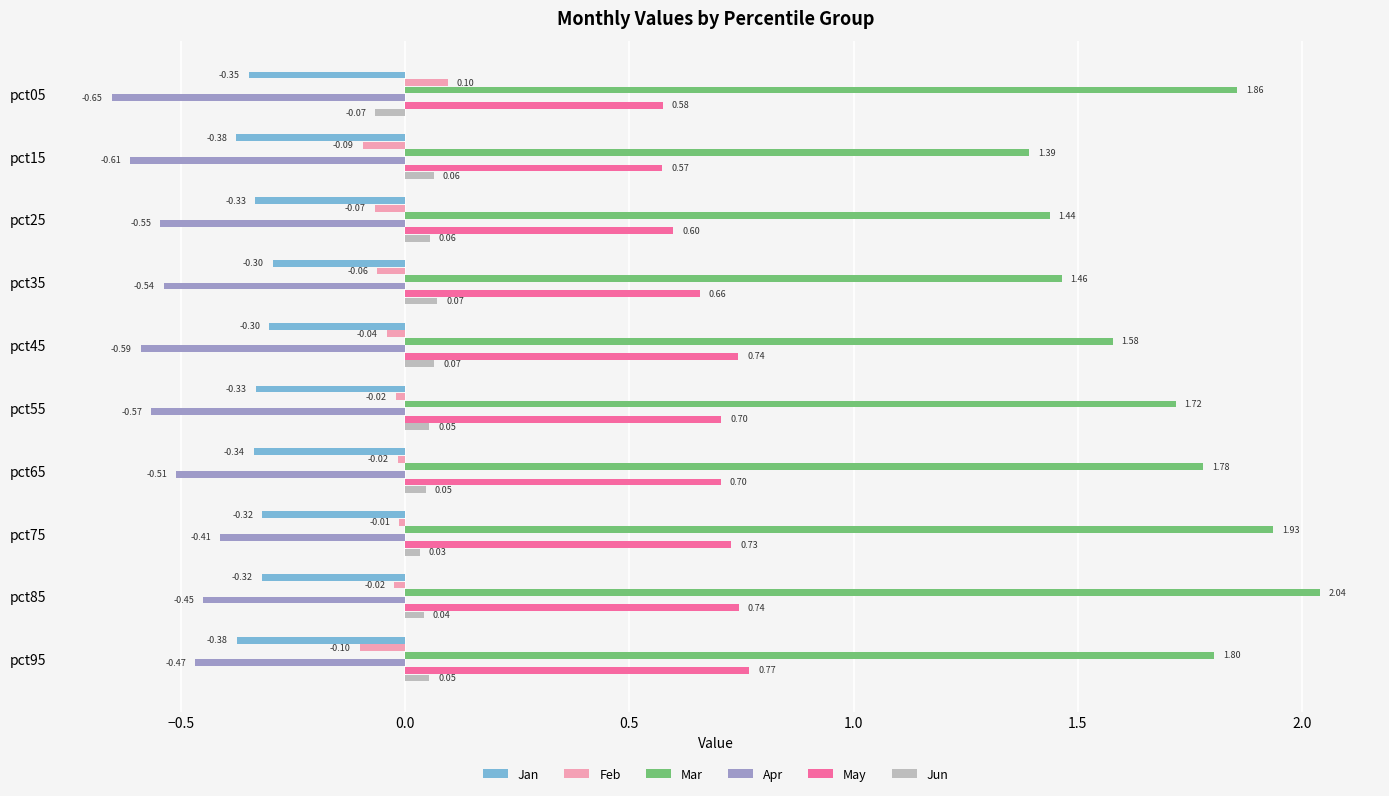

At pct35, list the series in order from largest to smallest.

Mar, May, Jun, Feb, Jan, Apr